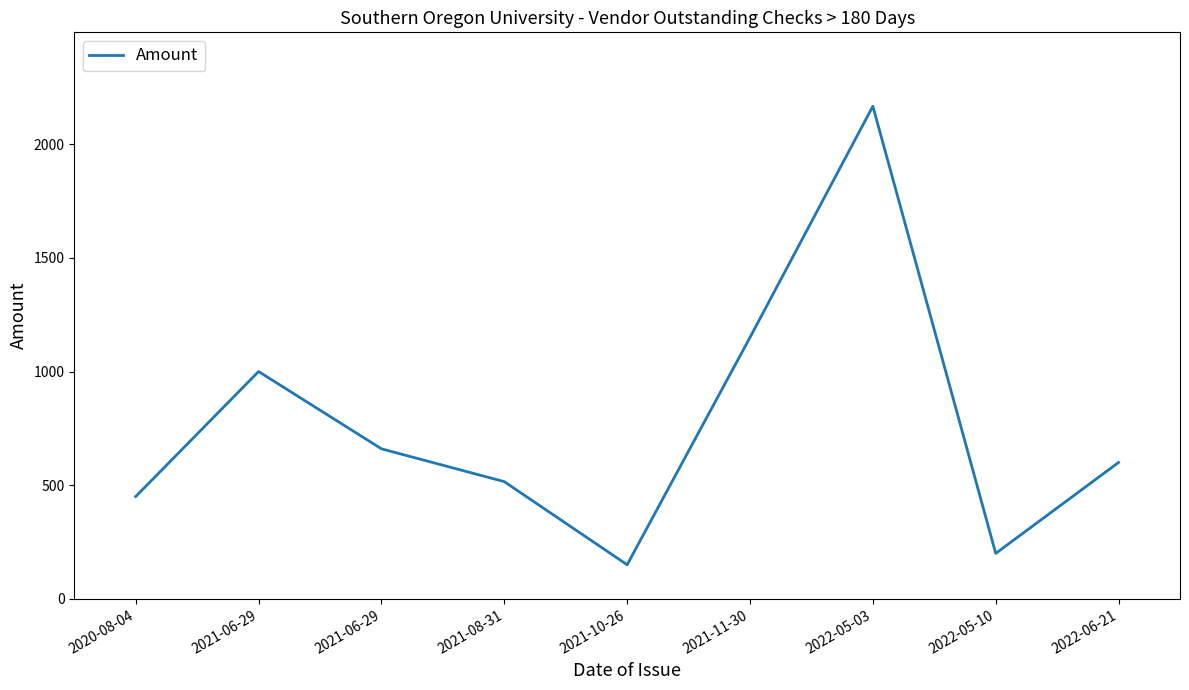

How many lines are shown in the chart?

1